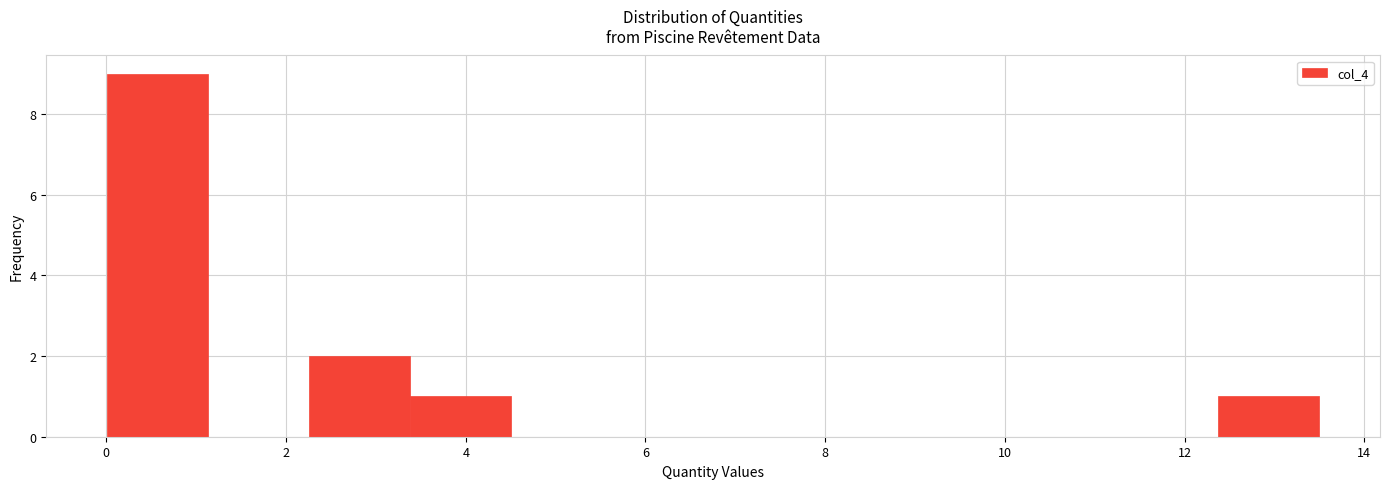

What is the height of the bar covering 12.4 to 13.6 on the x-axis? Neither the bar edges nor the heights are printed on the chart, so give them approximately, as read against the axes.

1